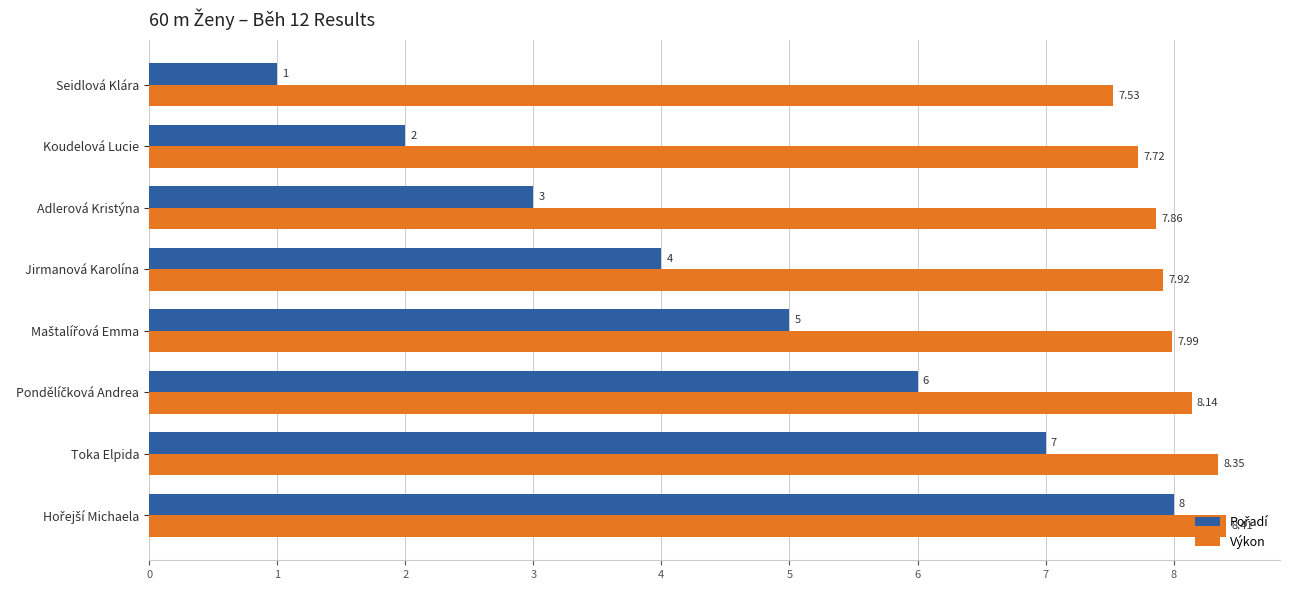

At which category does the chart reach its minimum across all series?

Seidlová Klára